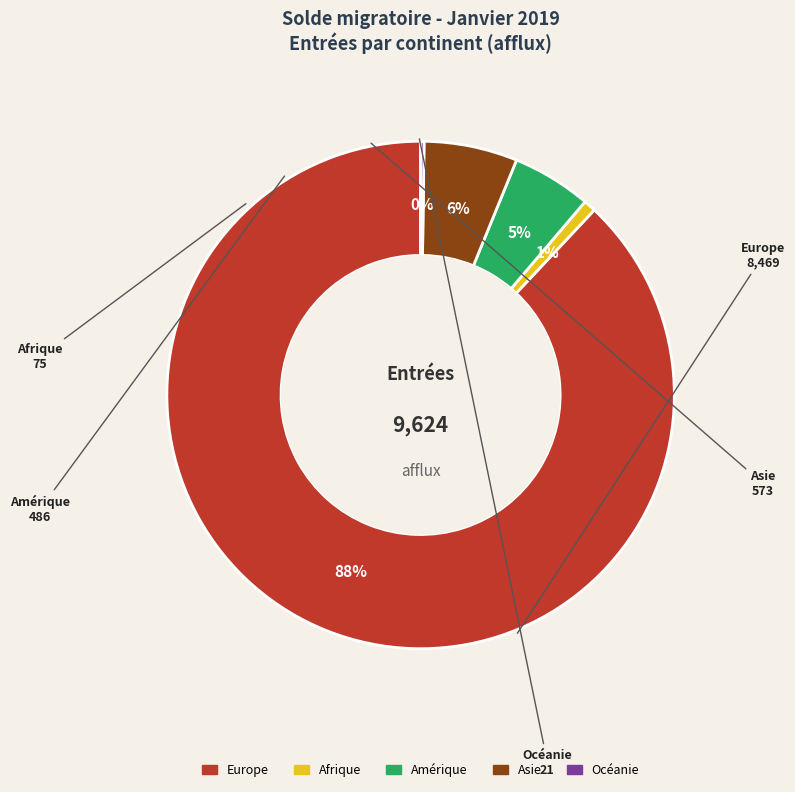

True or false: Amérique accounts for 5% of the total.

True